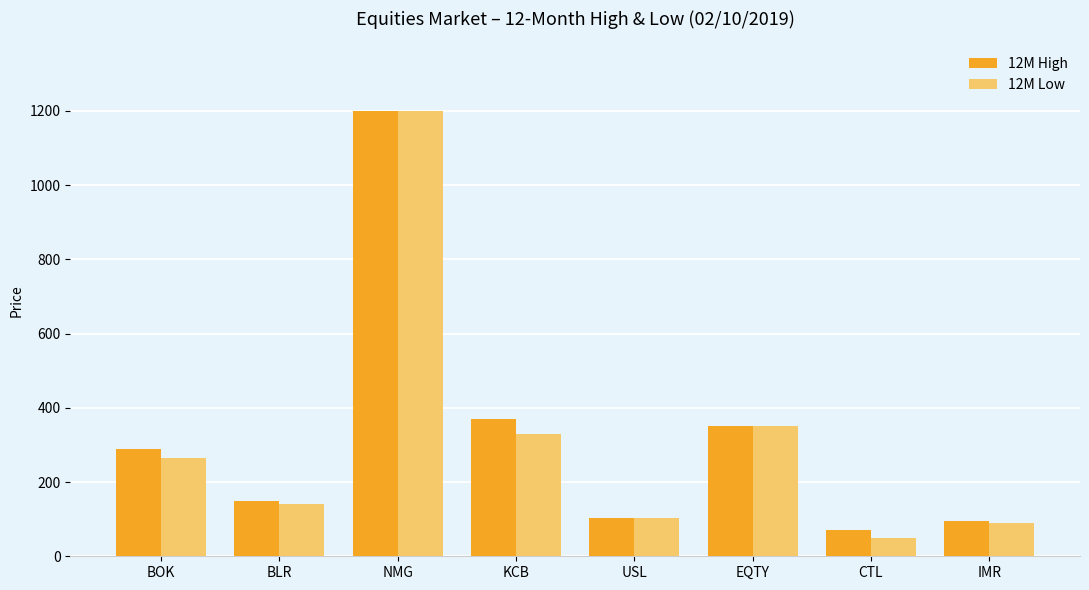

Which label corresponds to the smallest value in the chart?

CTL